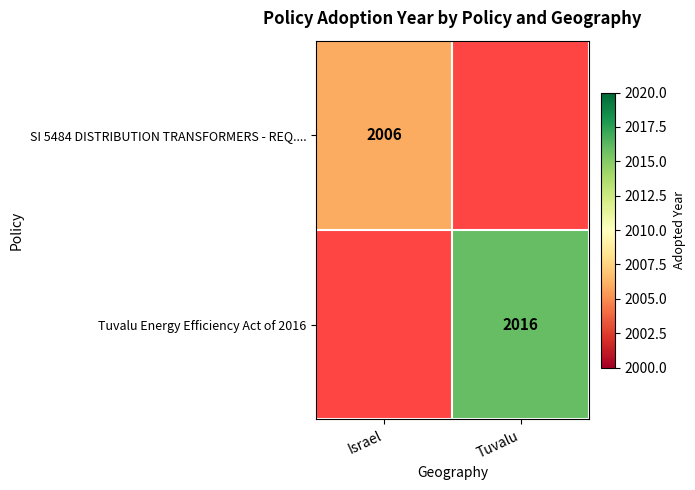

Is the value of SI 5484 DISTRIBUTION TRANSFORMERS - REQ.... at Israel greater than the value of Tuvalu Energy Efficiency Act of 2016 at Tuvalu?

No